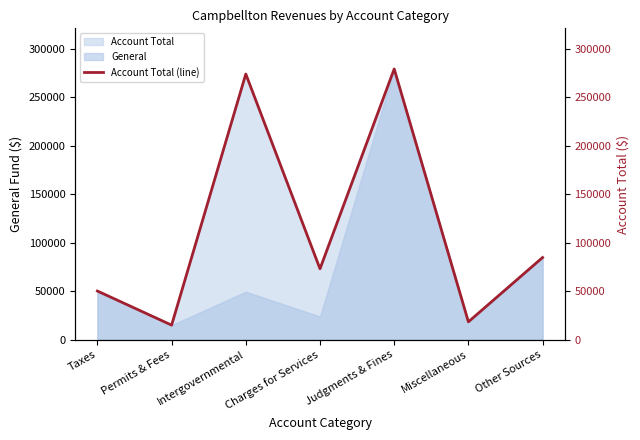

List the labels in order of value, largest first.

Judgments & Fines, Intergovernmental, Other Sources, Charges for Services, Taxes, Miscellaneous, Permits & Fees